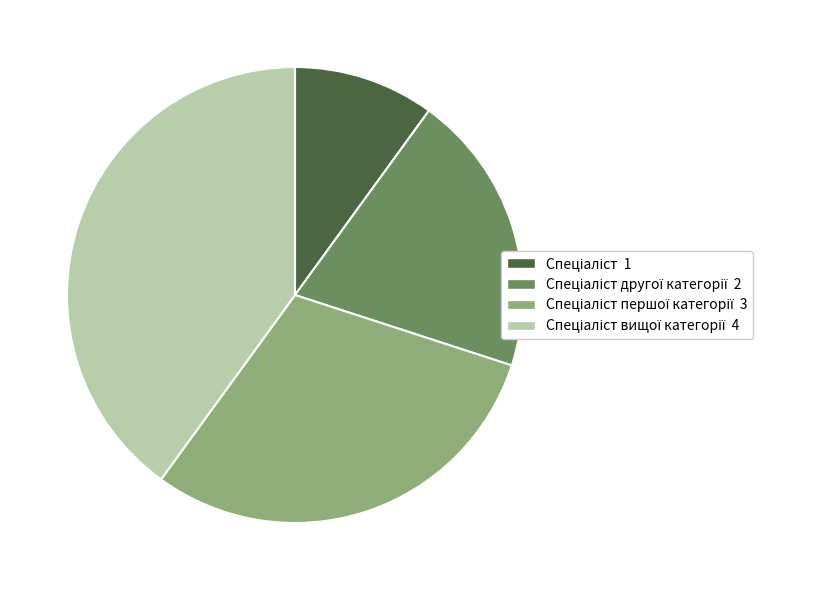

Is there a majority slice in this chart?

No